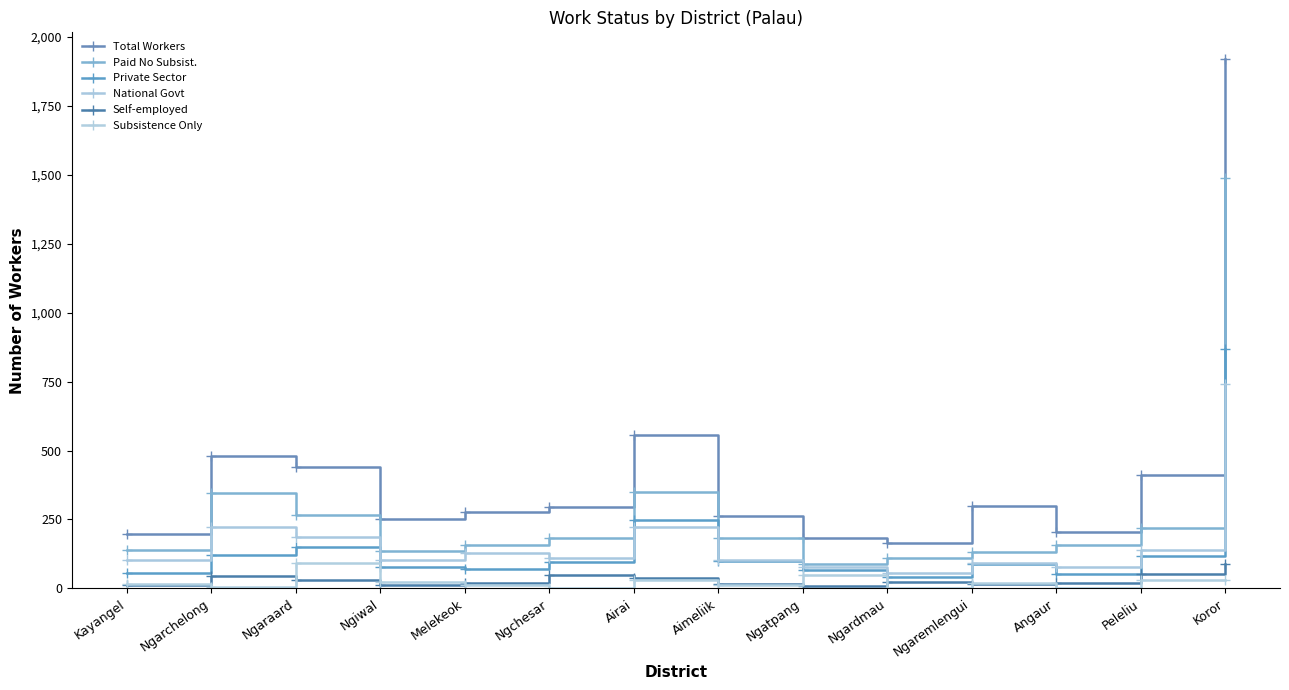

What position from the right is Ngarchelong?

13